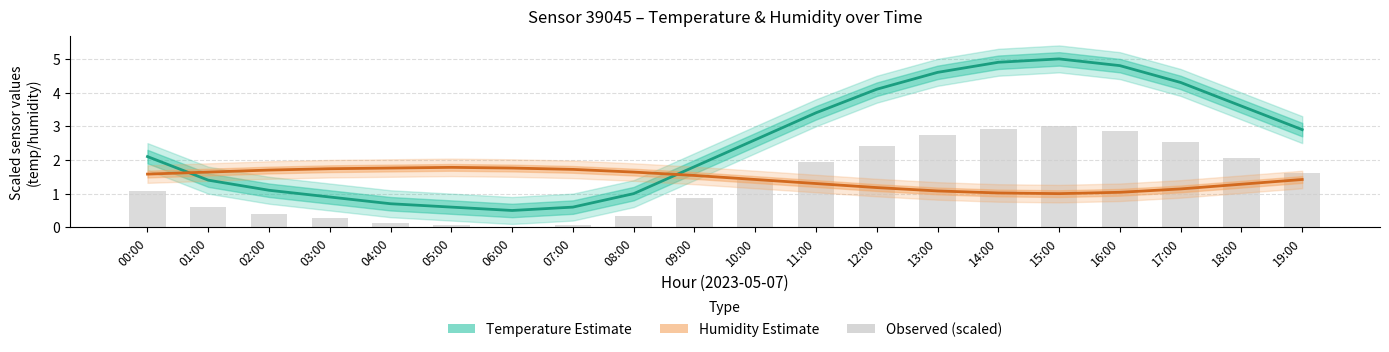

At how many categories does at least one series exceed 0?

20